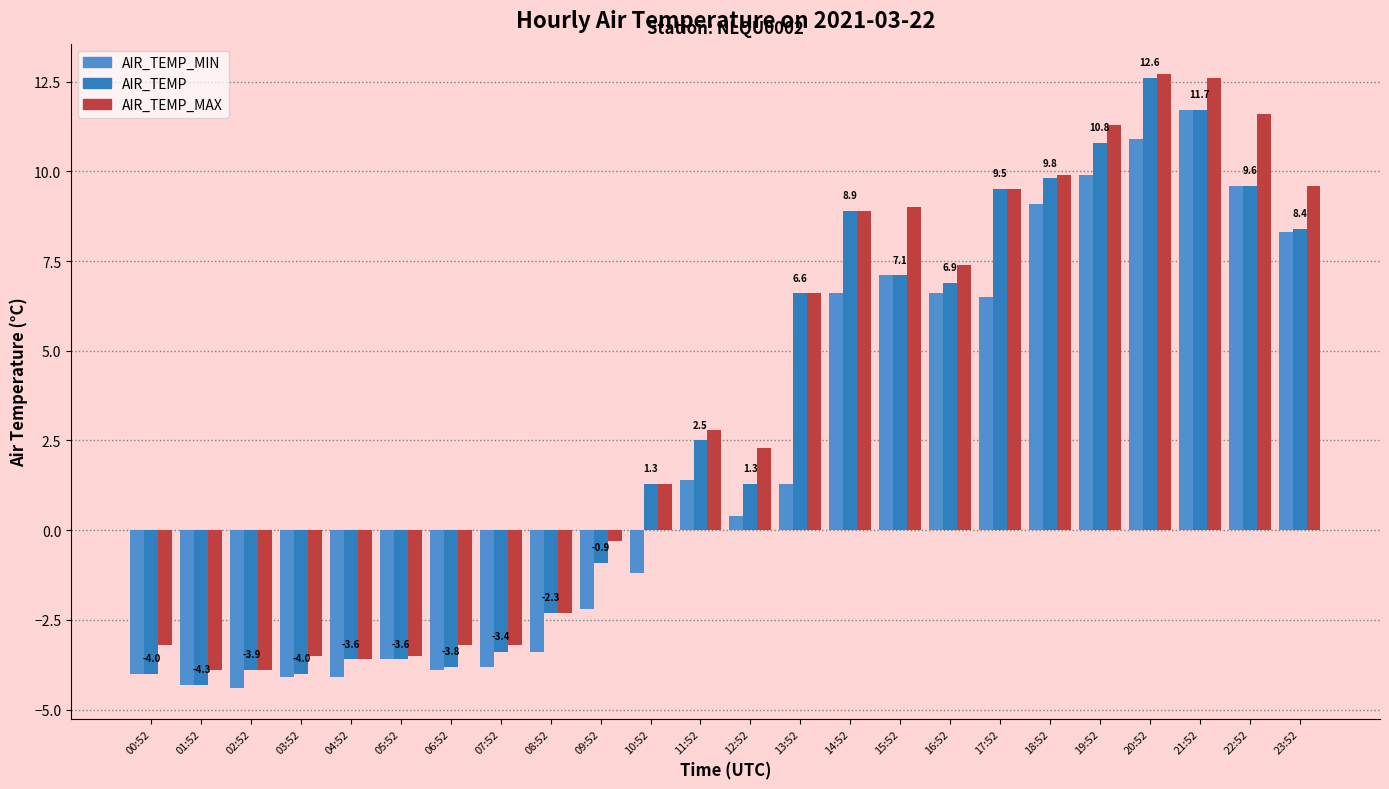

What is the average value of the AIR_TEMP series?

3.1